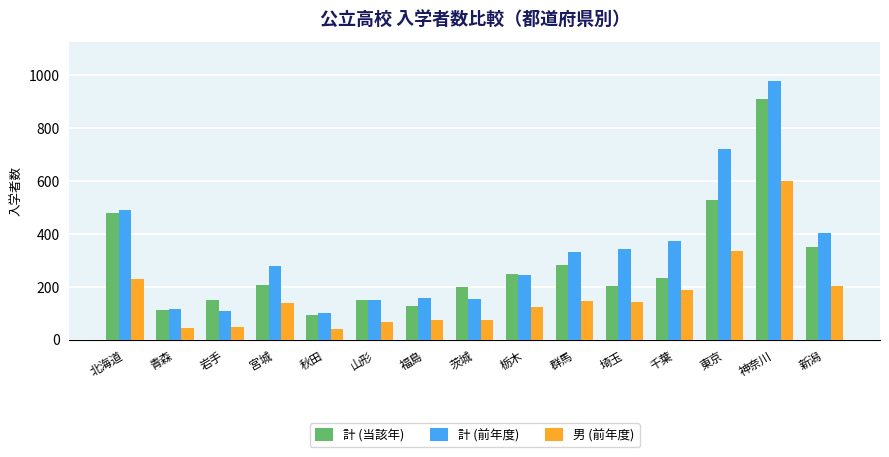

The 計 (当該年) series shows 71 at 岩手. True or false?

False